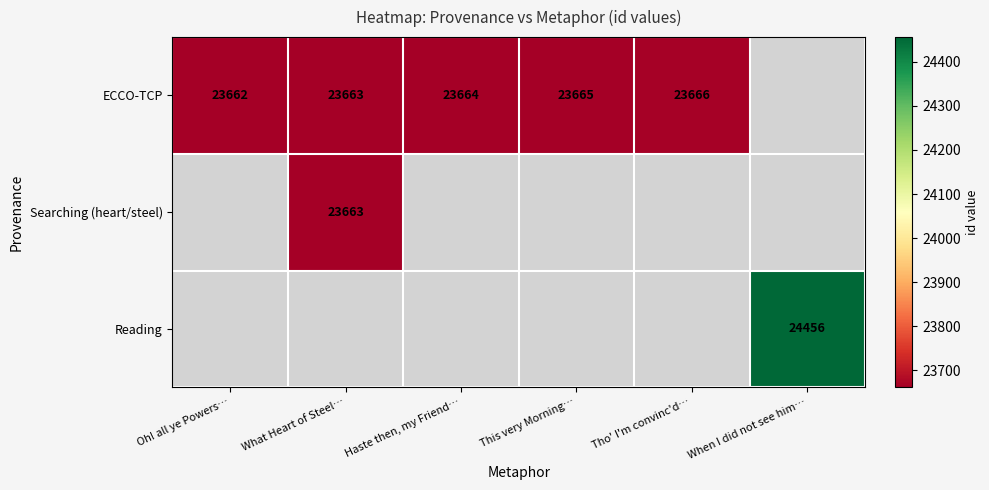

The value of ECCO-TCP at This very Morning… is 23665. True or false?

True